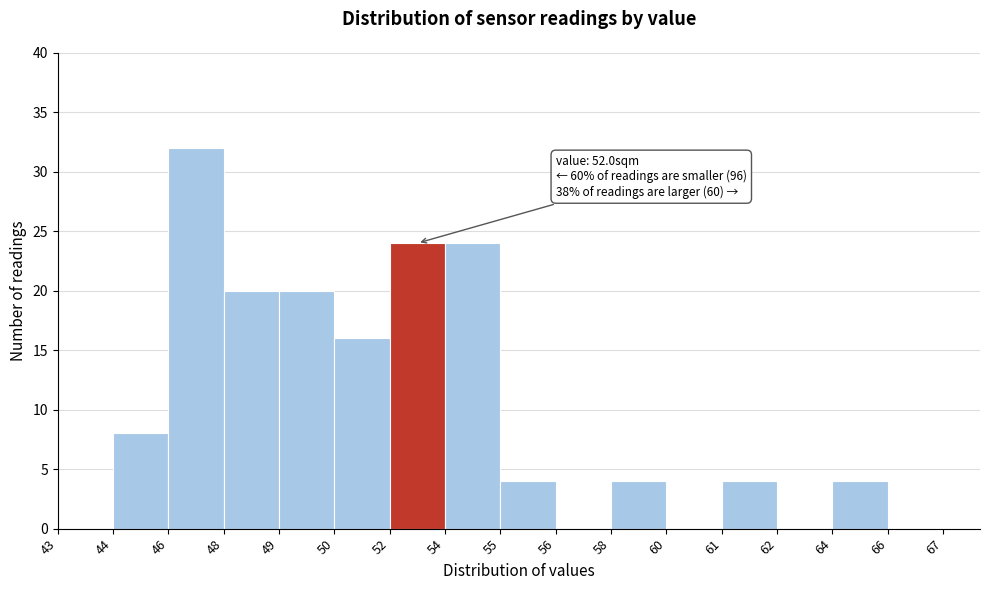

Reading right to left, transcribe all the data shown in this chart.

67=0	66=0	64=4	62=0	61=4	60=0	58=4	56=0	55=4	54=24	52=24	50=16	49=20	48=20	46=32	44=8	43=0